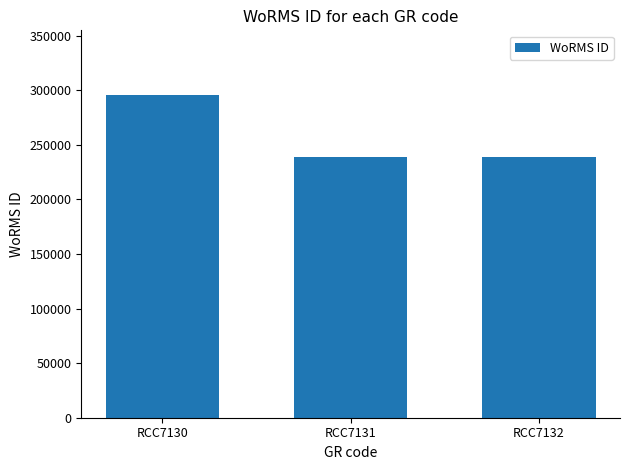

What is the value of the 3rd bar from the left?

239201